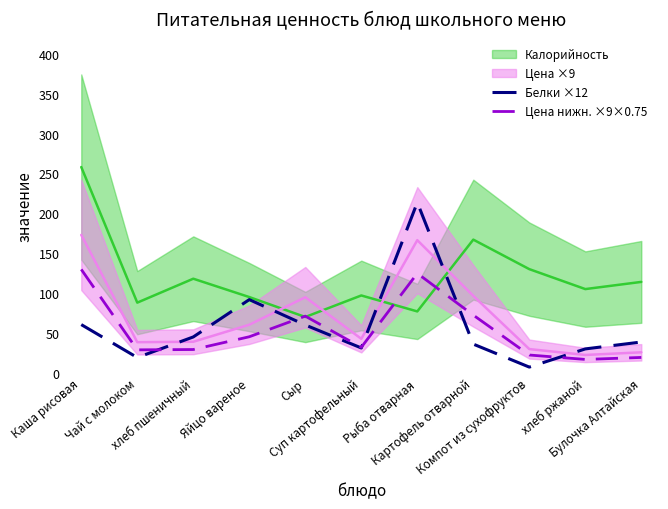

At which category is the sum across all series the highest?

Рыба отварная